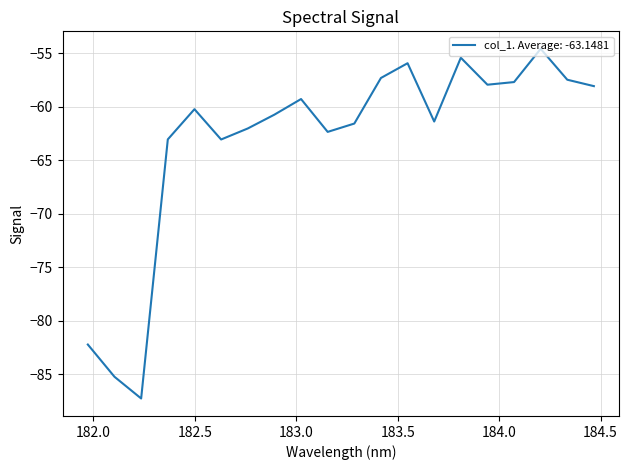

What is the smallest value displayed?

-87.3